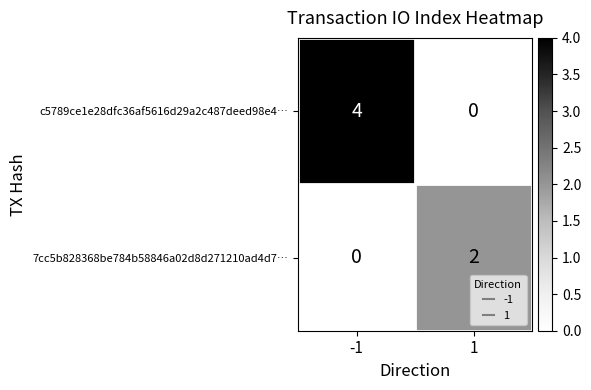

How many categories are shown in the chart?

2